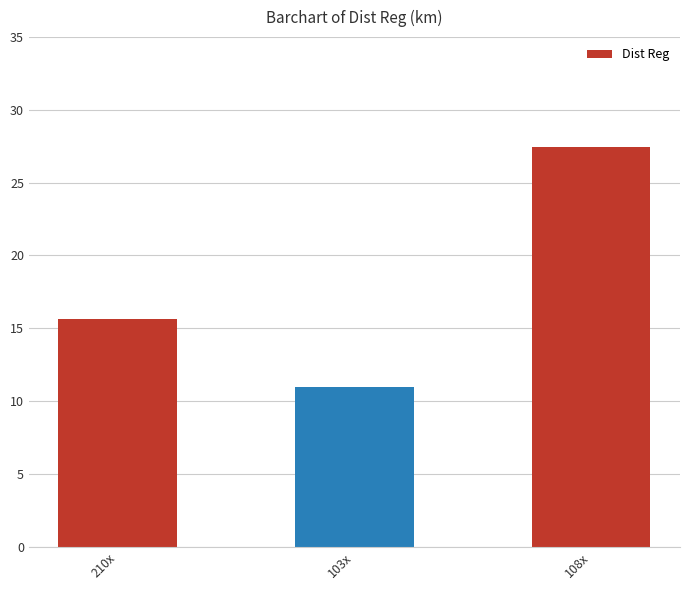

What is the approximate value at 108x?

27.4